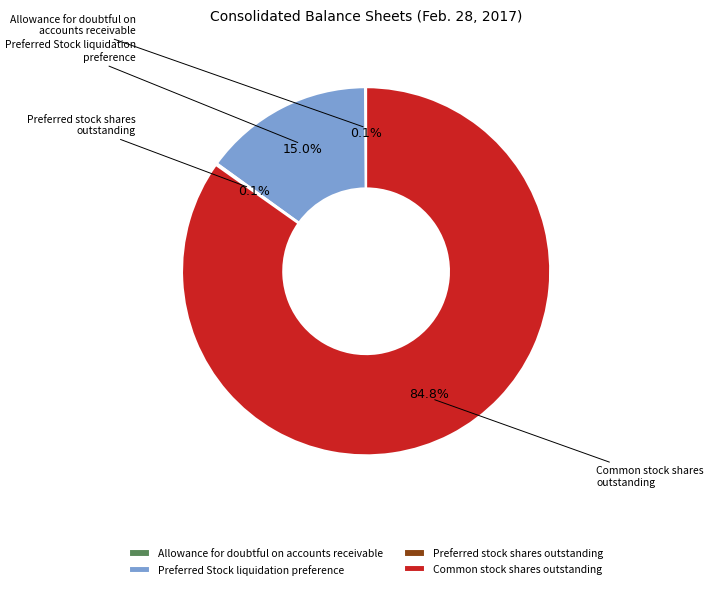

Which slice is the largest?

Common stock shares outstanding